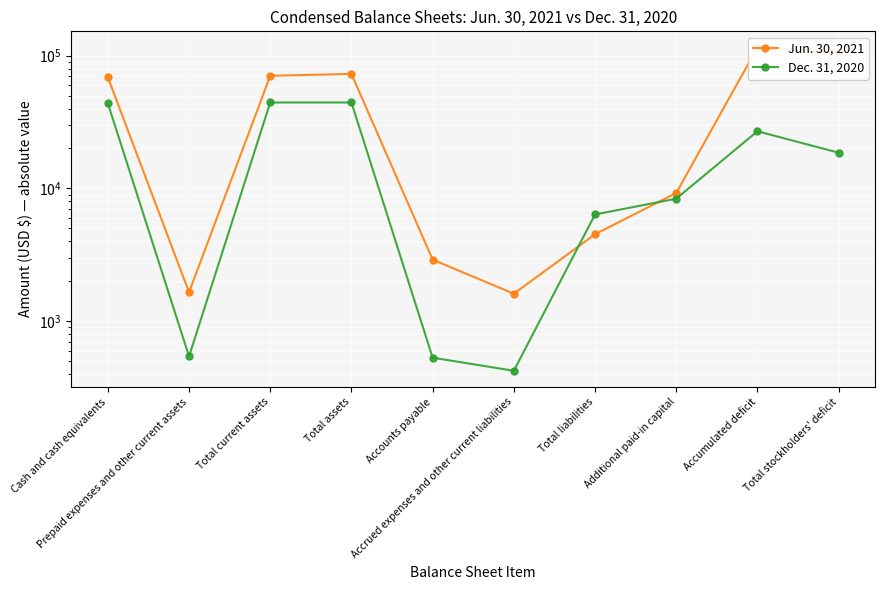

Reading left to right, what are all the values shown in this chart?

Jun. 30, 2021: 68812	1651	70572	72943	2907	1611	4518	9241	115320	106079
Dec. 31, 2020: 43777	543	44429	44429	531	423	6367	8374	26965	18591